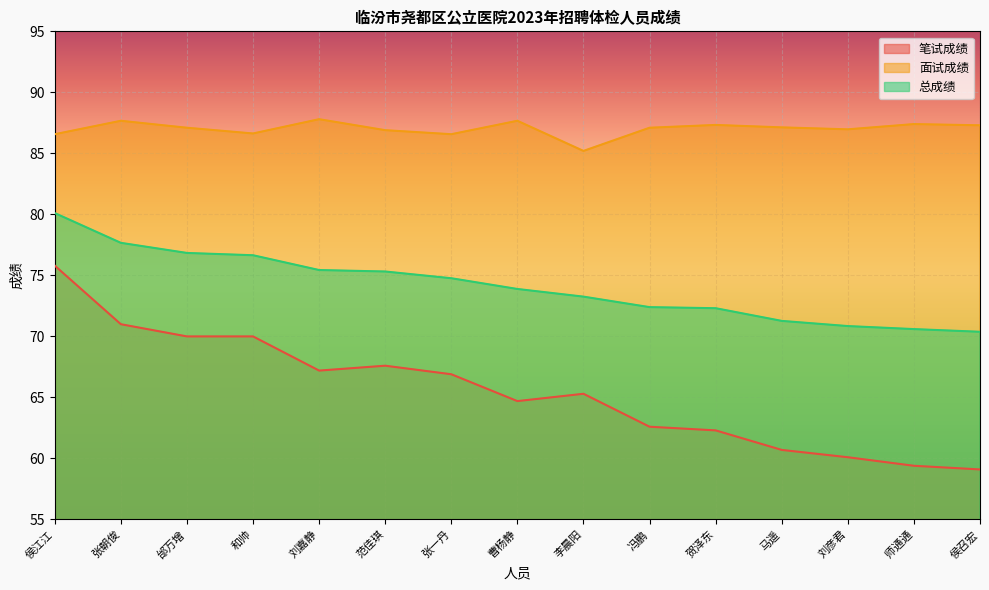

At which category does 笔试成绩 reach its first local peak?

范佳琪